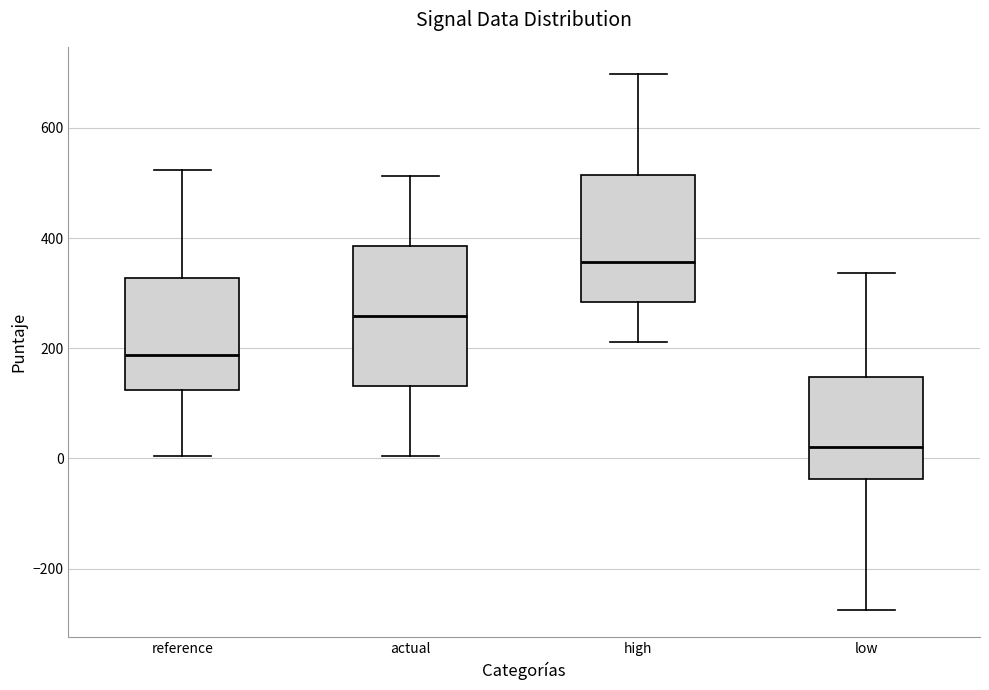

Where does the lower whisker of the box for high end on the y-axis? The values are not printed on the chart, so give them approximately, as read against the axis.

220